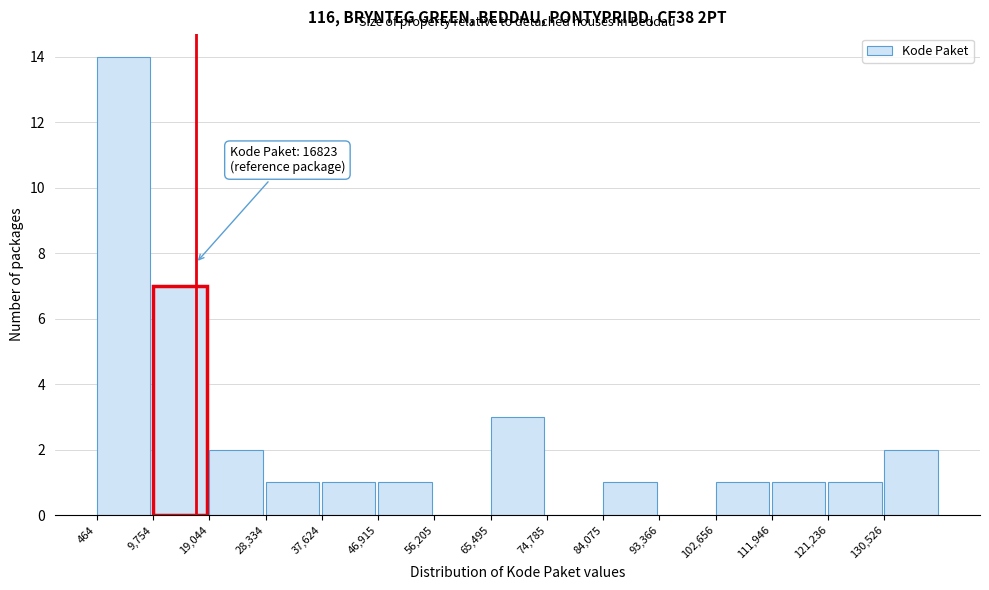

Which range on the x-axis has the tallest bar?

0 to 10000